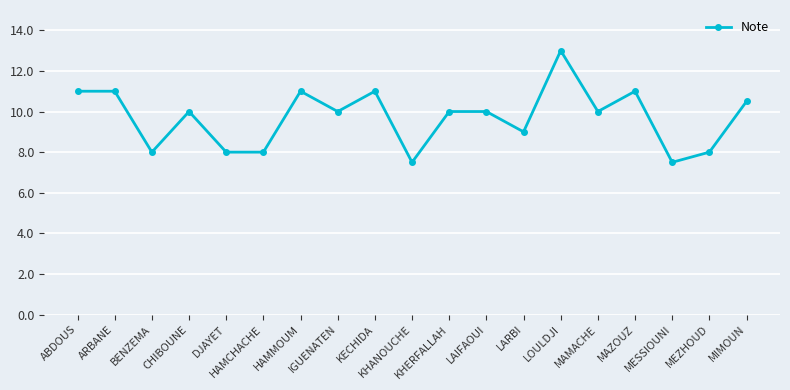

True or false: the data shows 6.6 at LAIFAOUI.

False